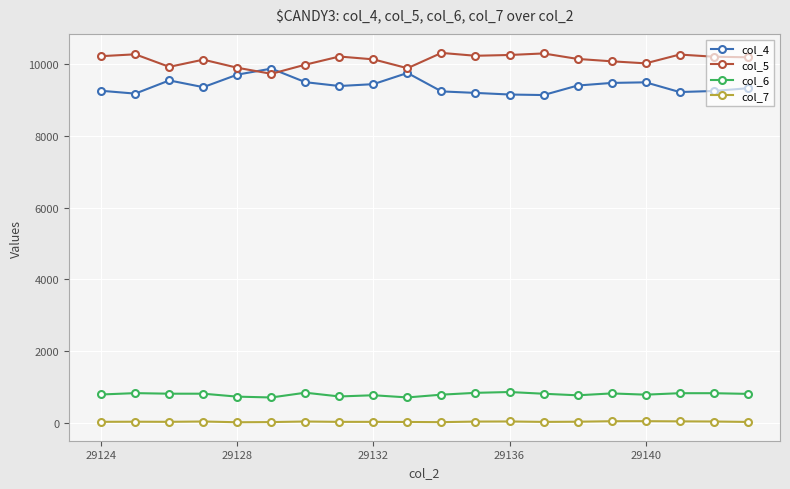

True or false: col_4 and col_6 cross at least once.

False